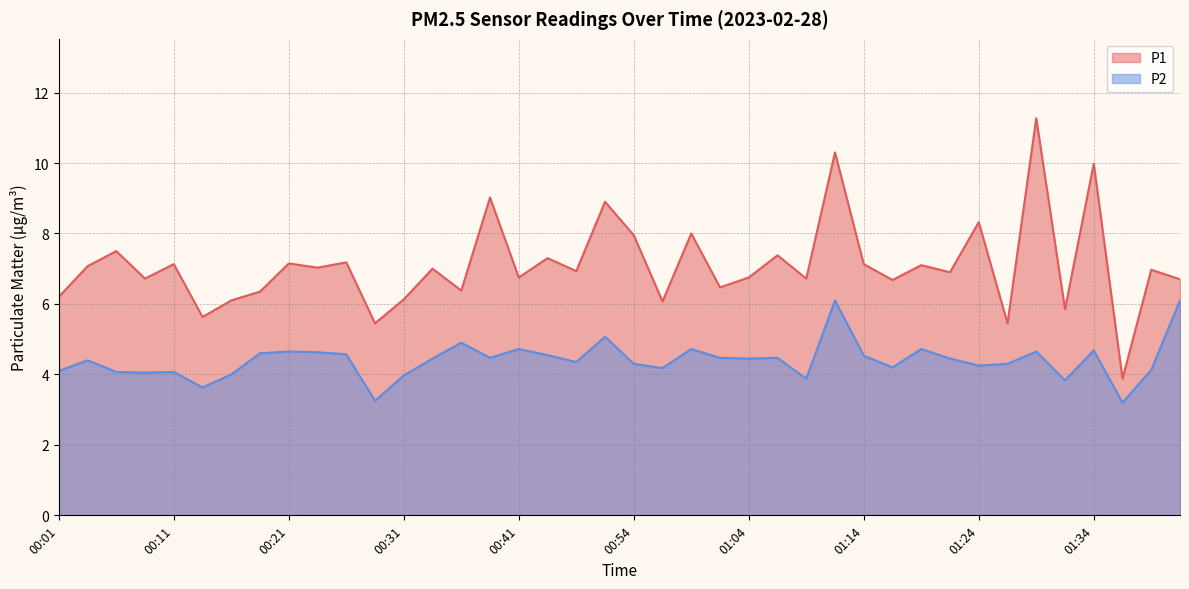

The P1 series shows 3.3 at 01:41. True or false?

False